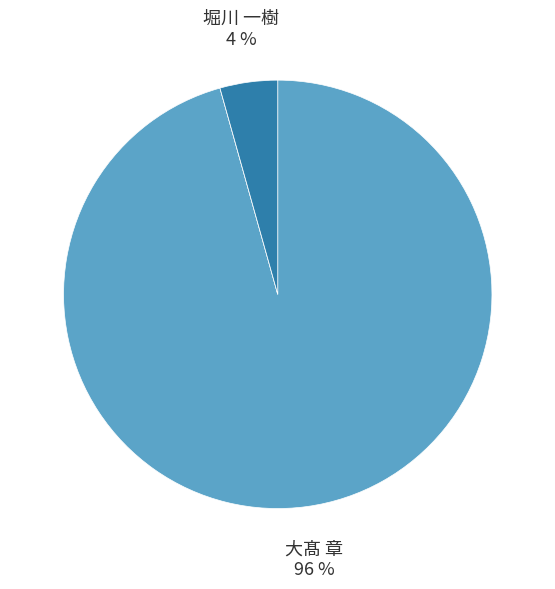

Is there any slice that represents more than half of the pie?

Yes